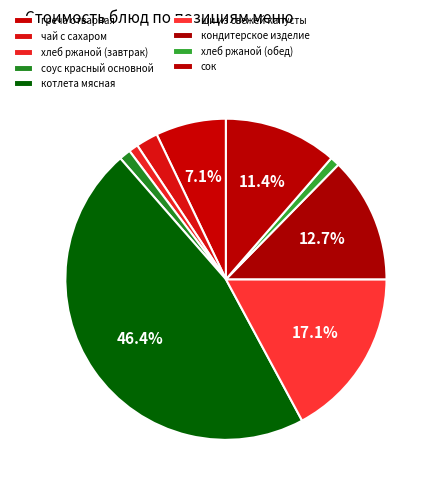

Count the number of slices in the pie.

9